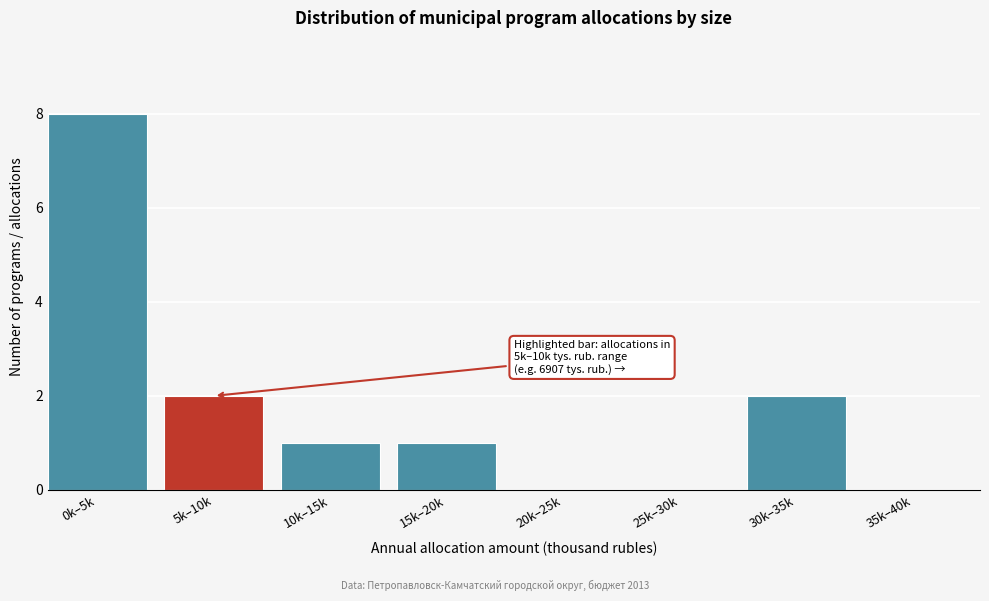

Reading left to right, transcribe all the data shown in this chart.

0k–5k=8	5k–10k=2	10k–15k=1	15k–20k=1	20k–25k=0	25k–30k=0	30k–35k=2	35k–40k=0